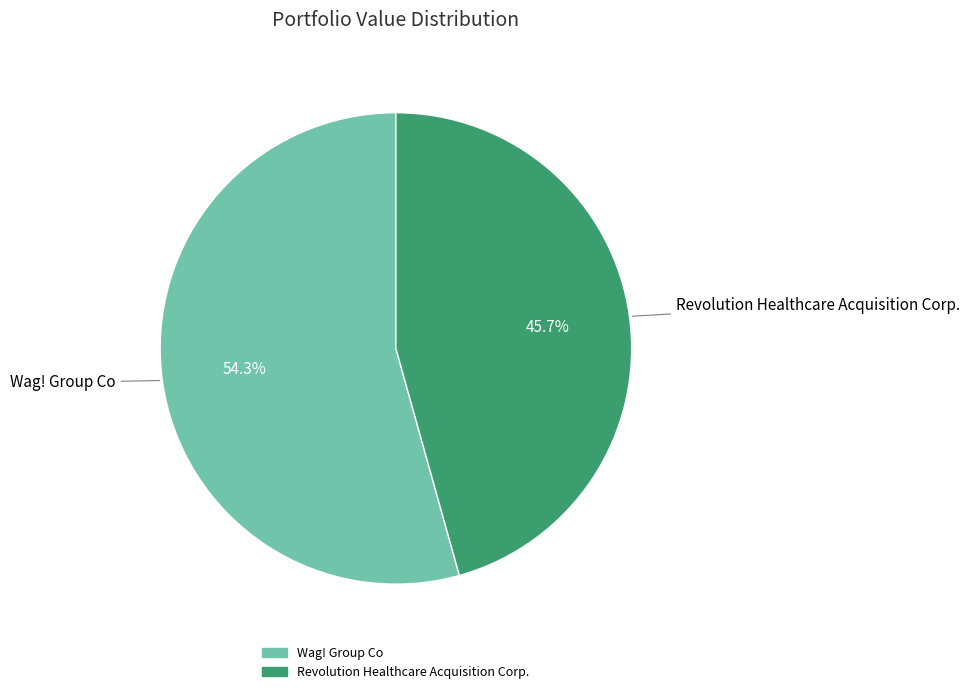

Combined, what portion of the pie is Wag! Group Co and Revolution Healthcare Acquisition Corp.?

100.0%